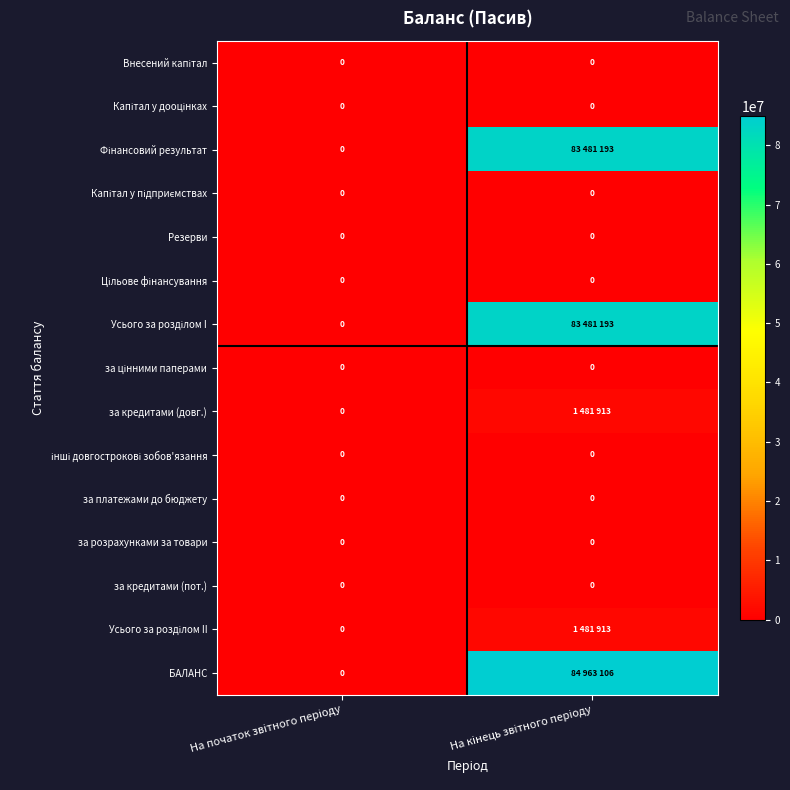

Which category has the highest value in the Усього за розділом II series?

На кінець звітного періоду